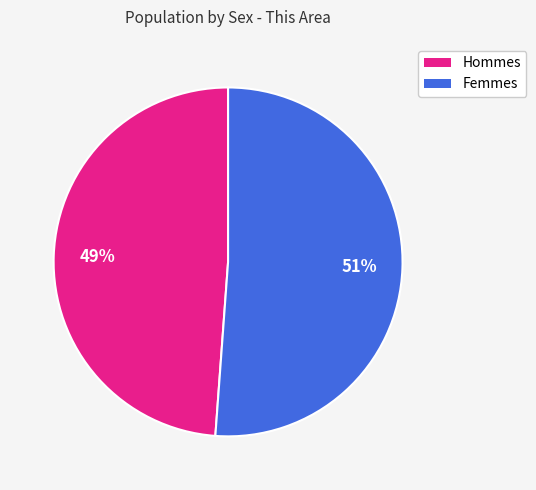

To the nearest percent, what is the difference between the largest and smallest slice percentages?

2%